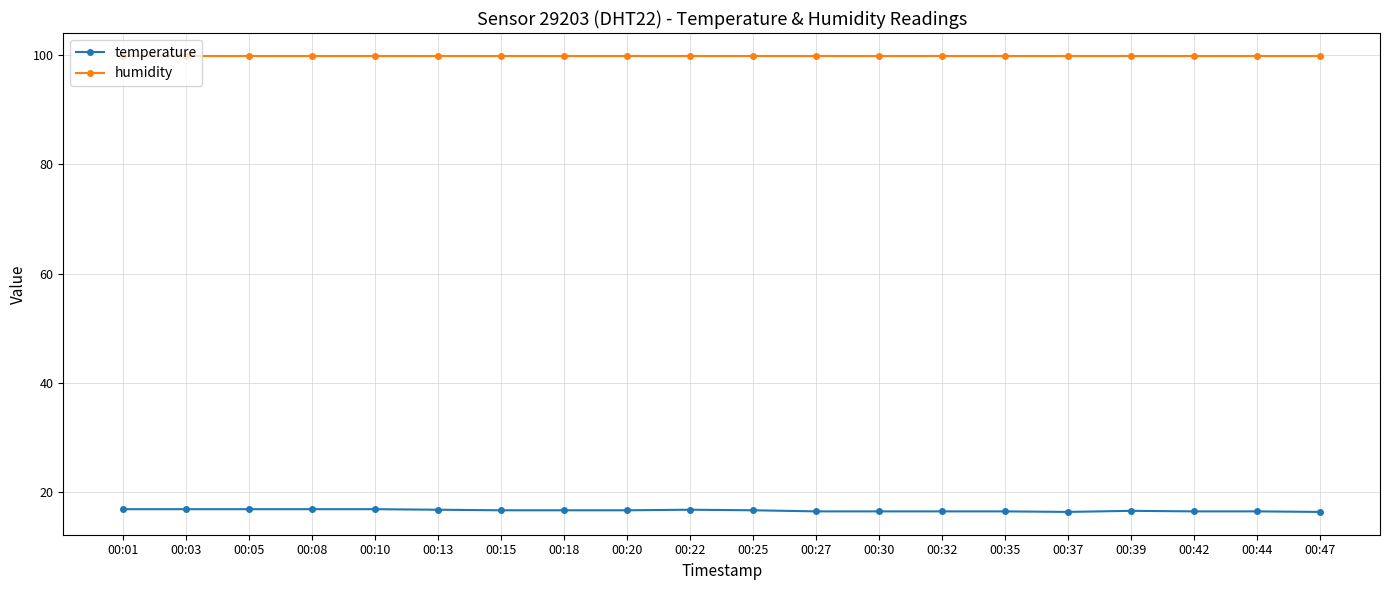

How many data points does each series have?

20